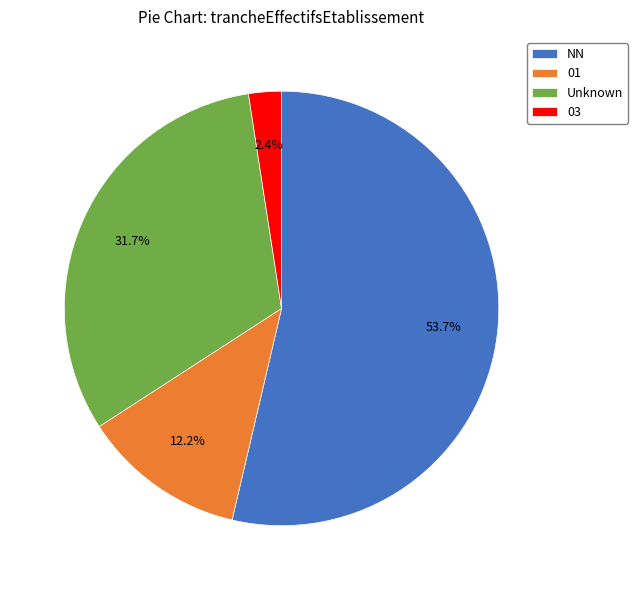

Does any single category account for the majority?

Yes